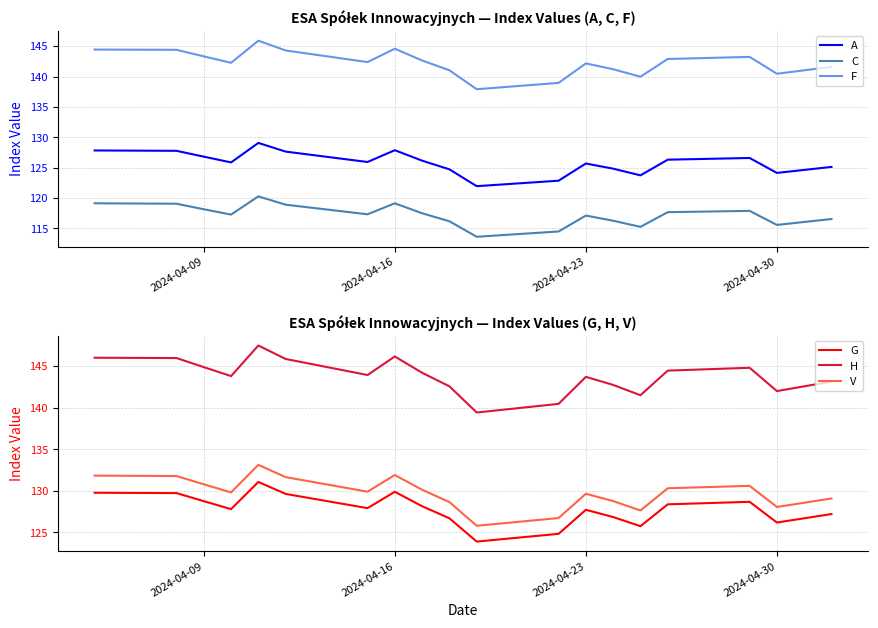

True or false: A has a value of 127.9 at 2024-04-16.

True